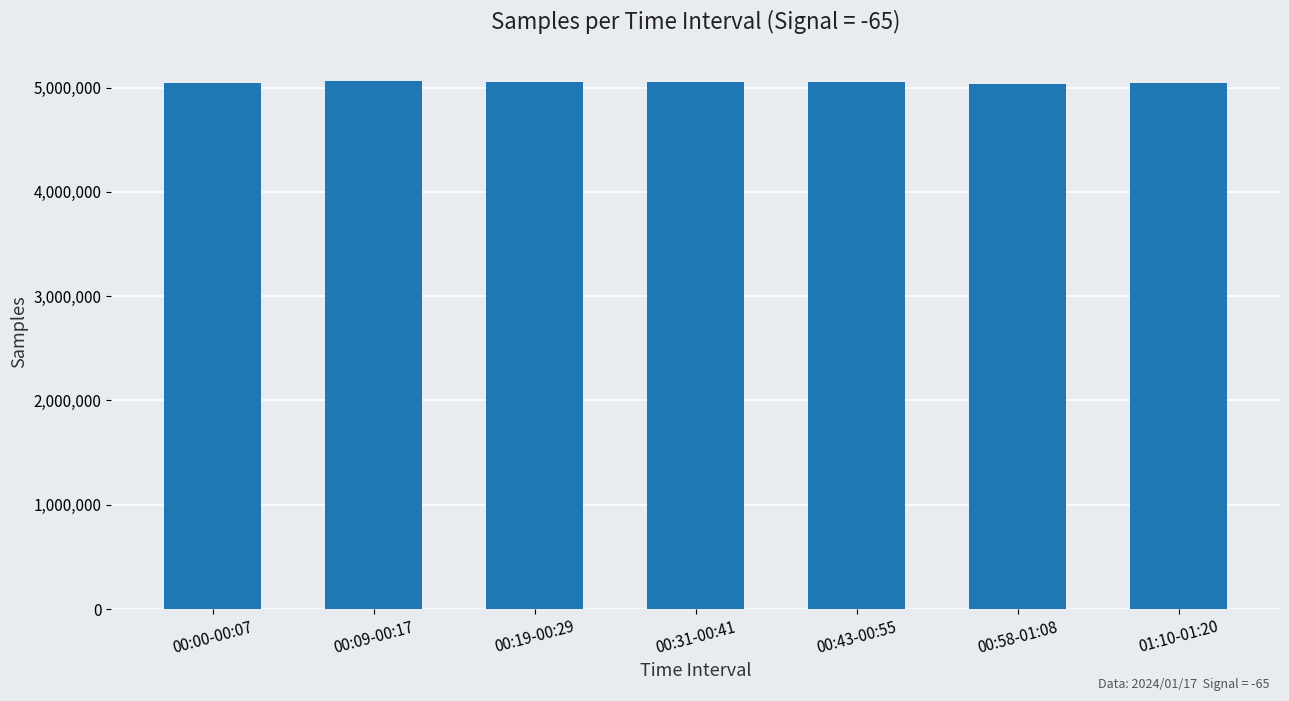

What is the smallest value displayed?

5038387